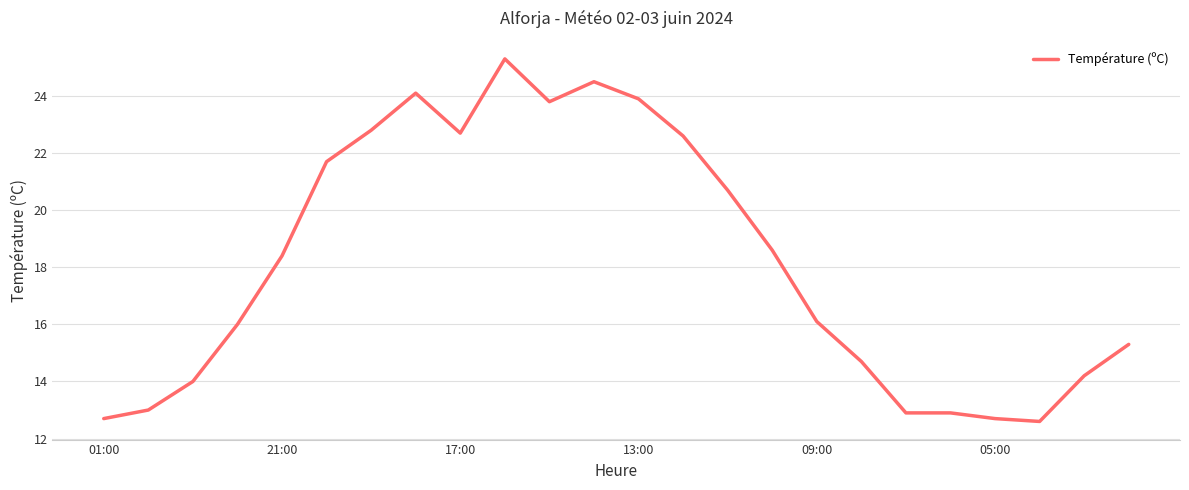

What is the smallest value displayed?

12.6